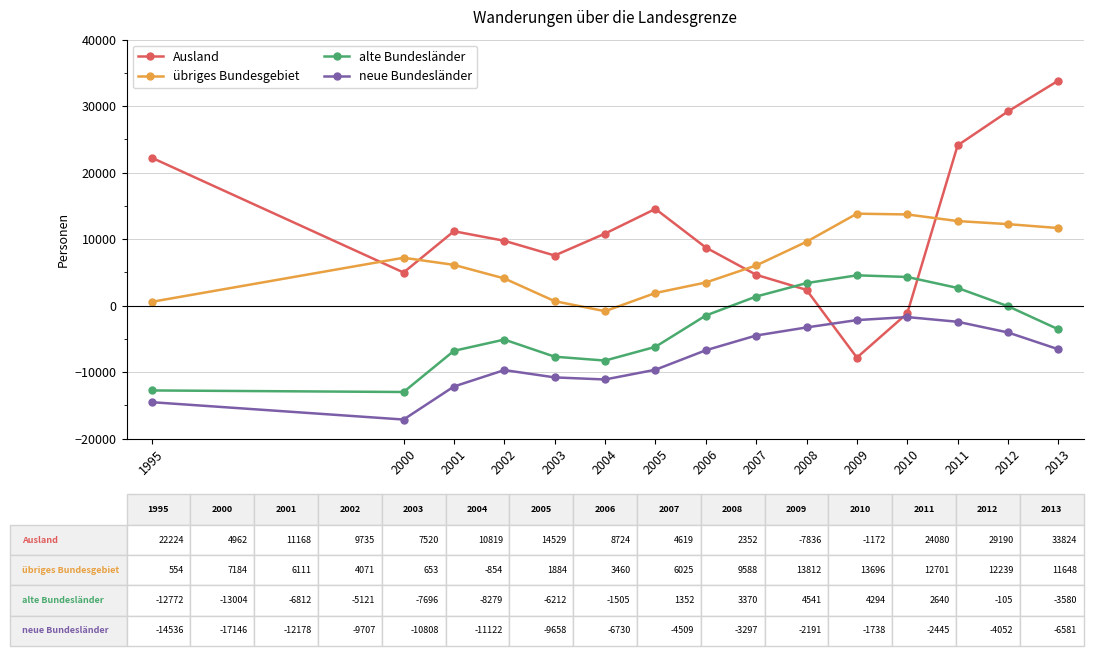

True or false: neue Bundesländer and alte Bundesländer cross at least once.

False